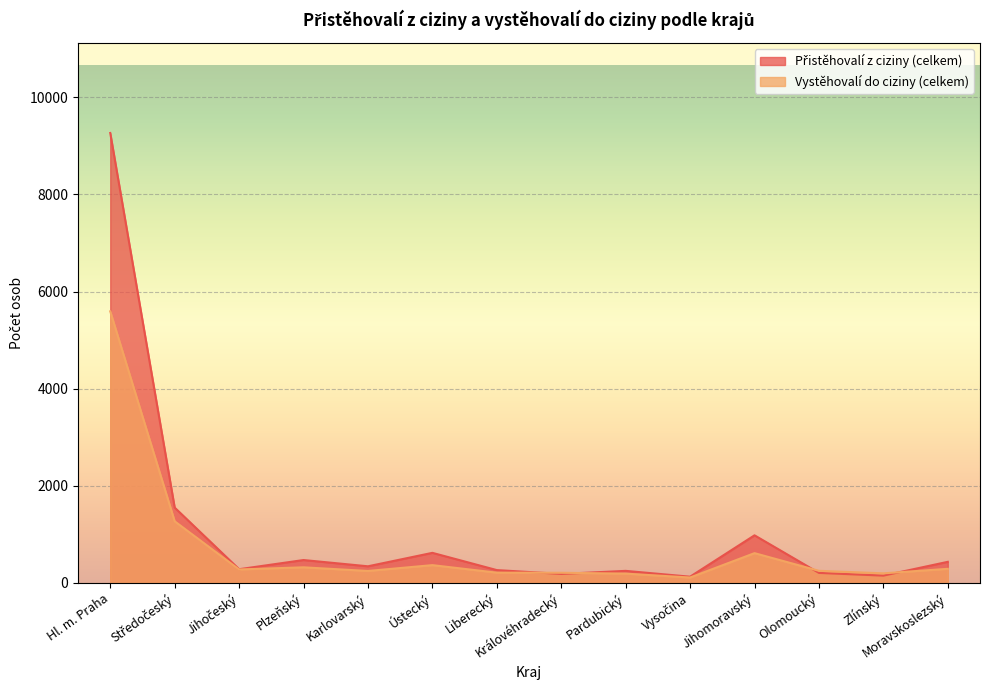

What are all the series names shown in the legend?

Přistěhovalí z ciziny (celkem), Vystěhovalí do ciziny (celkem)